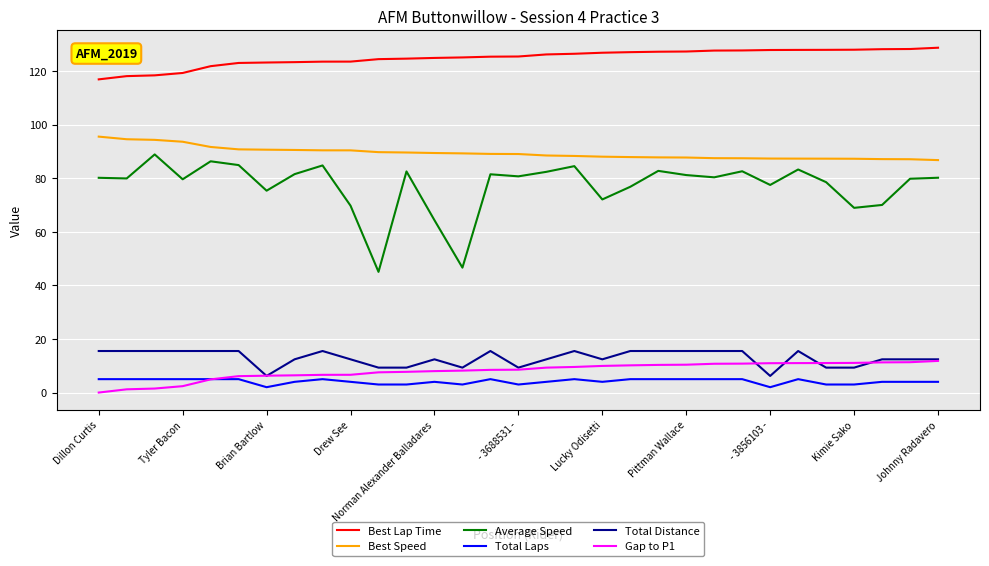

True or false: Total Laps and Average Speed cross at least once.

False